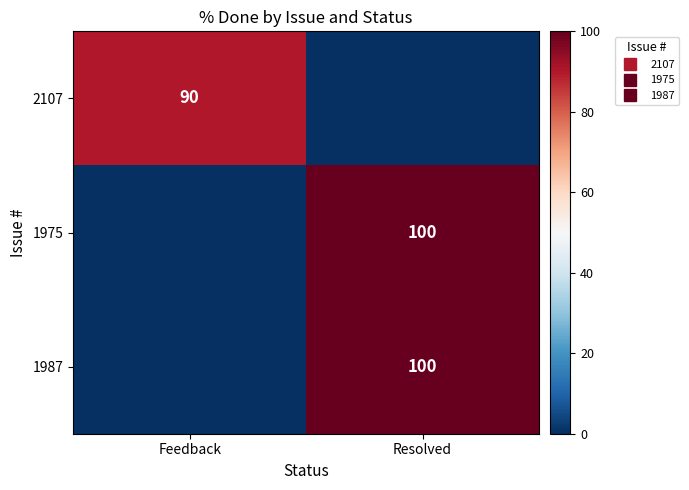

What is the sum of the 2107 values at Feedback and Resolved?

90